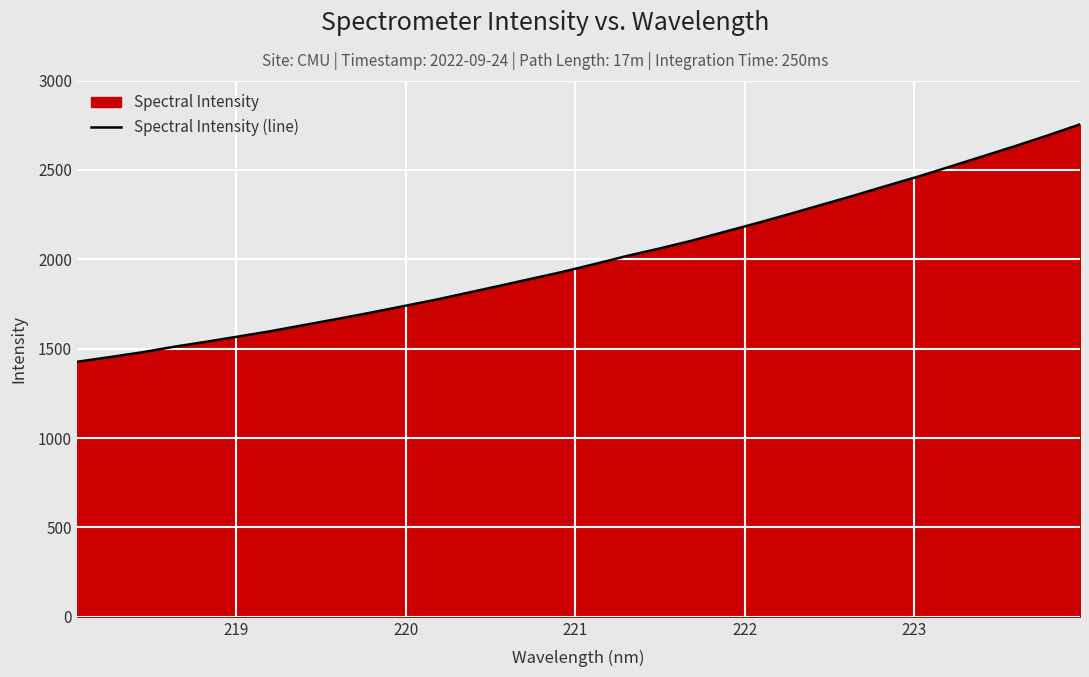

How many data points are above 1973?

16